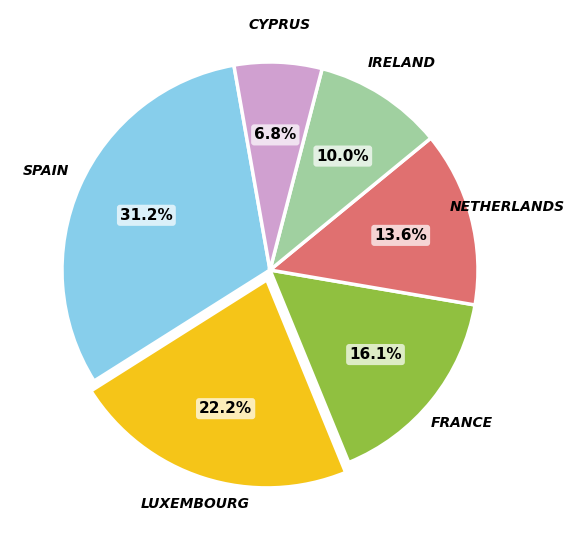

To the nearest percent, what is the average slice percentage?

17%